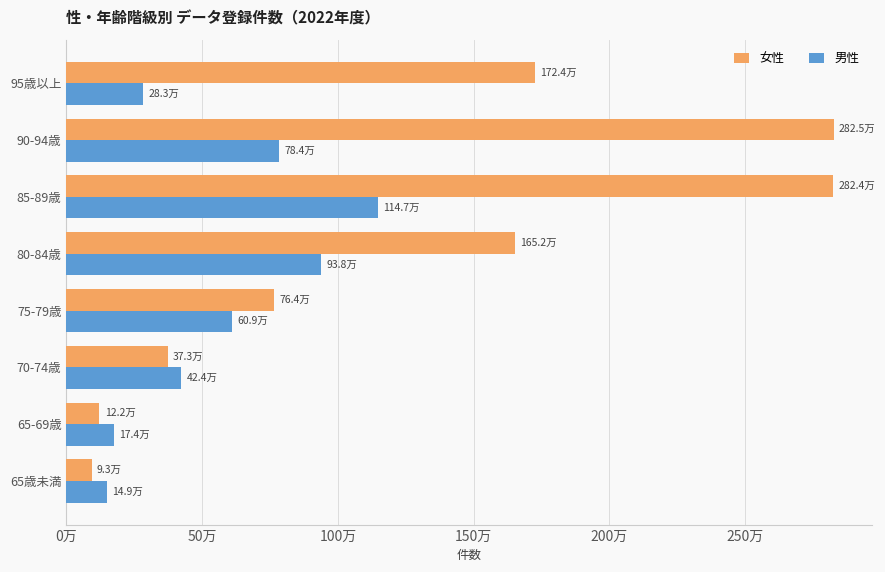

What is the difference between the maximum and minimum values in the 女性 series?

2732400